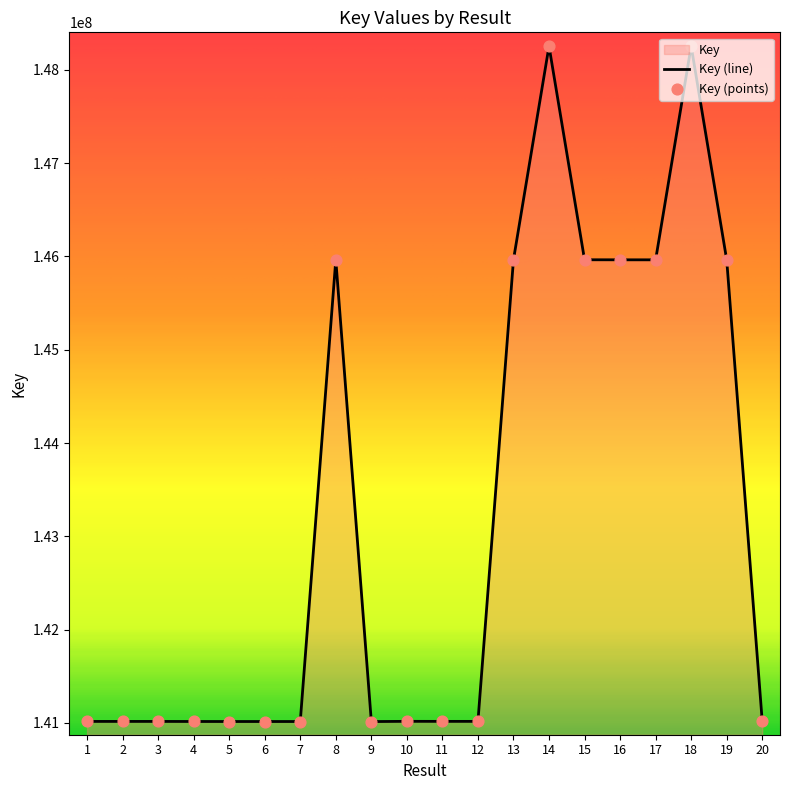

What is the change in value from 10 to 16?

+4947288